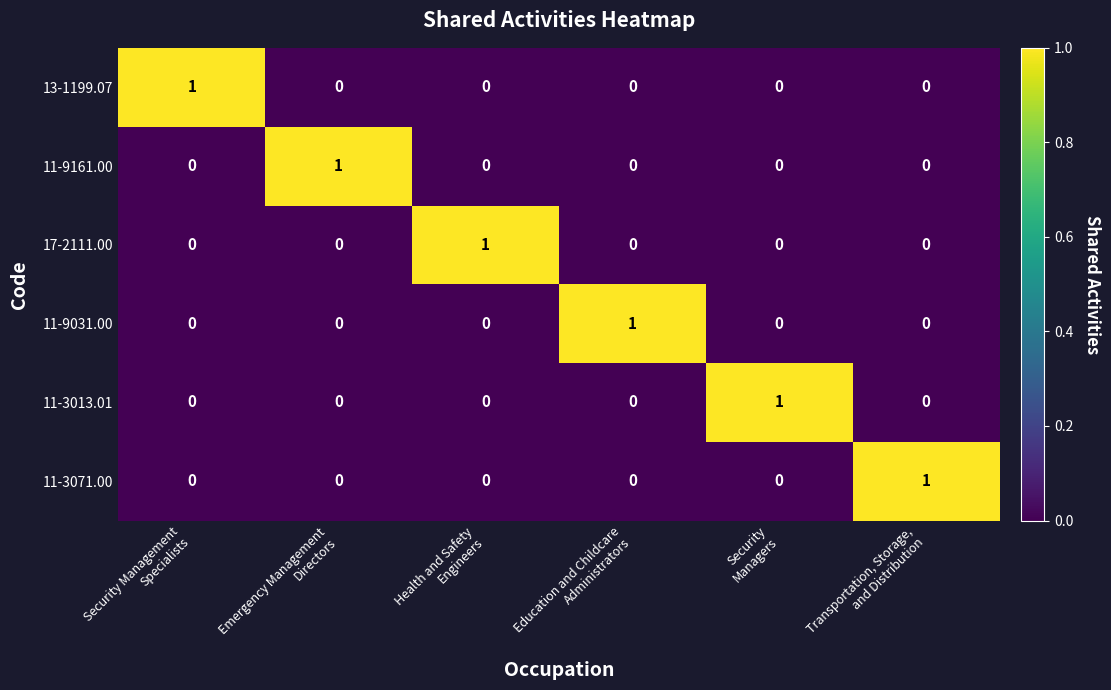

At how many categories does at least one series exceed 0?

6